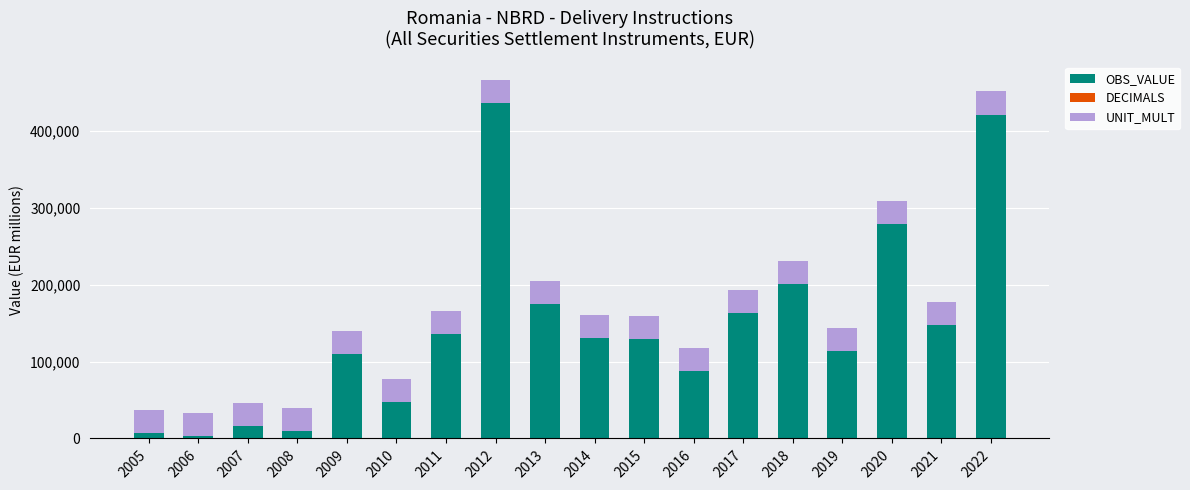

The value of OBS_VALUE at 2015 is 129815.8. True or false?

True